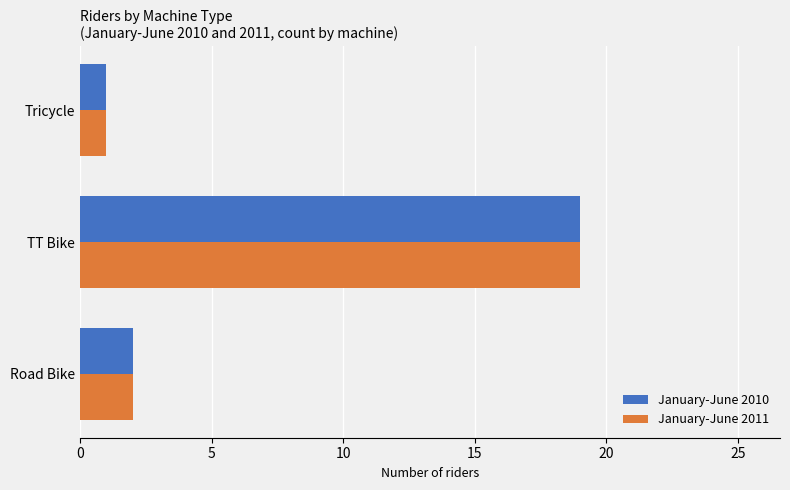

List the labels in order of January-June 2010 value, smallest first.

Tricycle, Road Bike, TT Bike